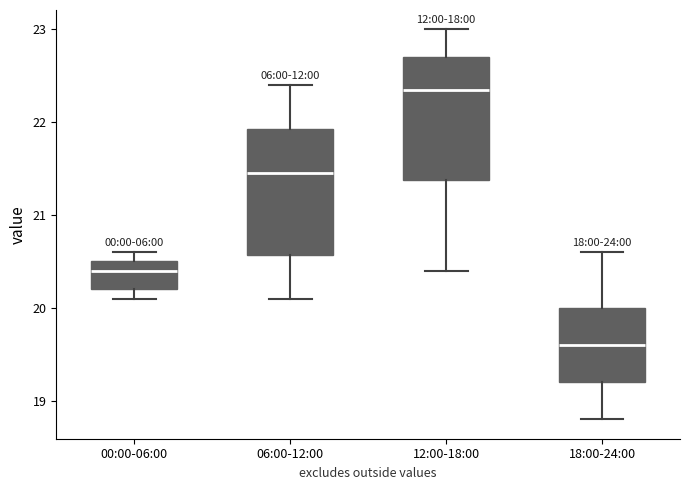

Which box's median line is the highest?

12:00-18:00